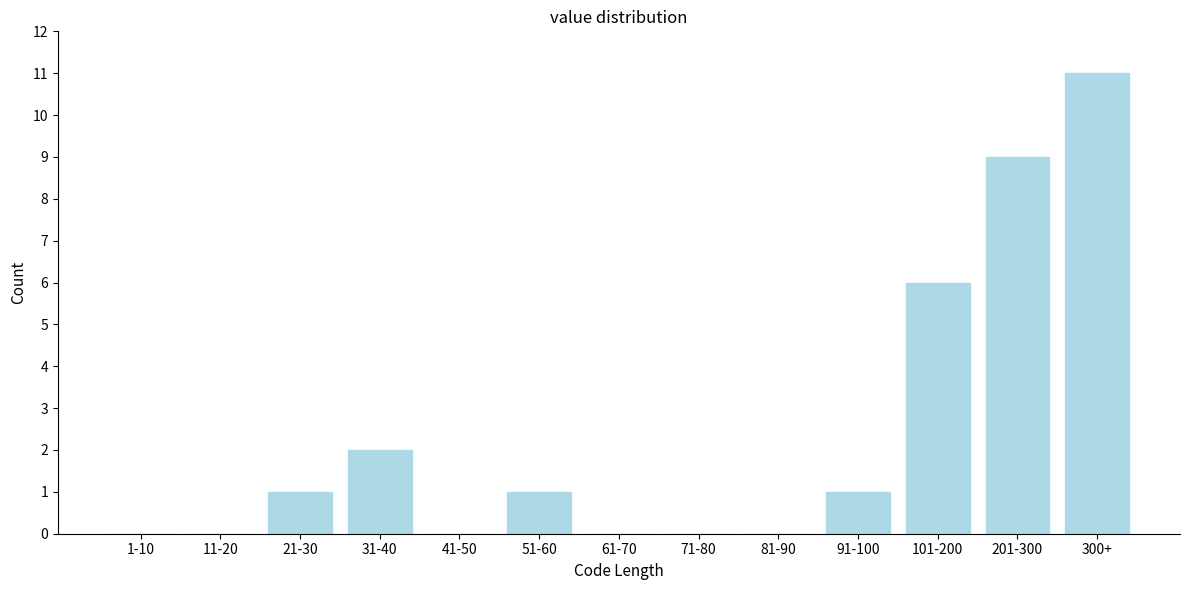

Reading left to right, extract all data points from this chart.

1-10=0	11-20=0	21-30=1	31-40=2	41-50=0	51-60=1	61-70=0	71-80=0	81-90=0	91-100=1	101-200=6	201-300=9	300+=11